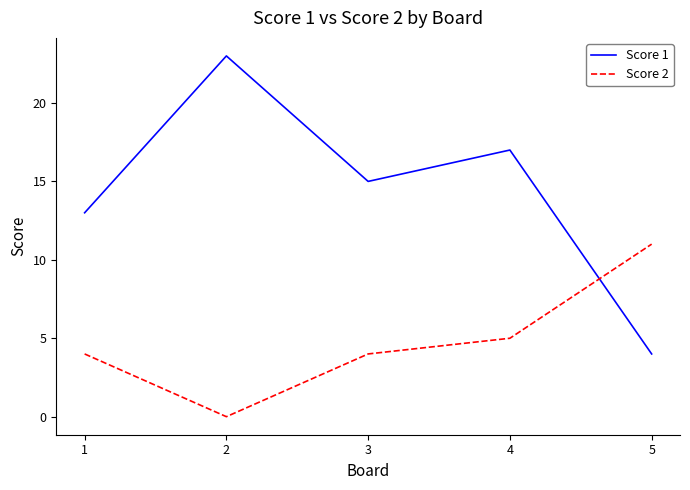

Reading left to right, transcribe all the data shown in this chart.

Score 1: 13	23	15	17	4
Score 2: 4	0	4	5	11